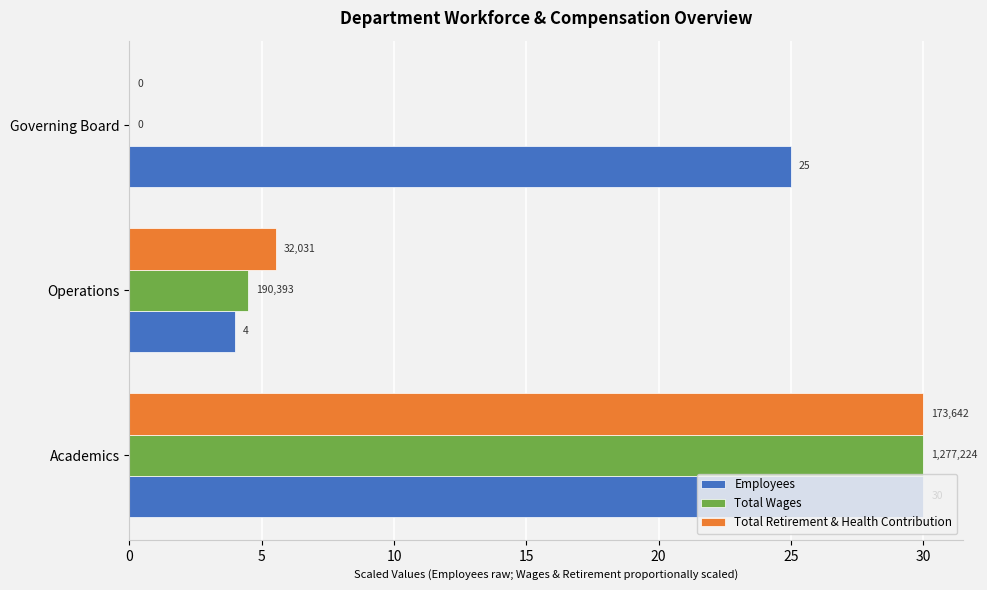

Count the Total Wages values in the range 0 to 30.

3